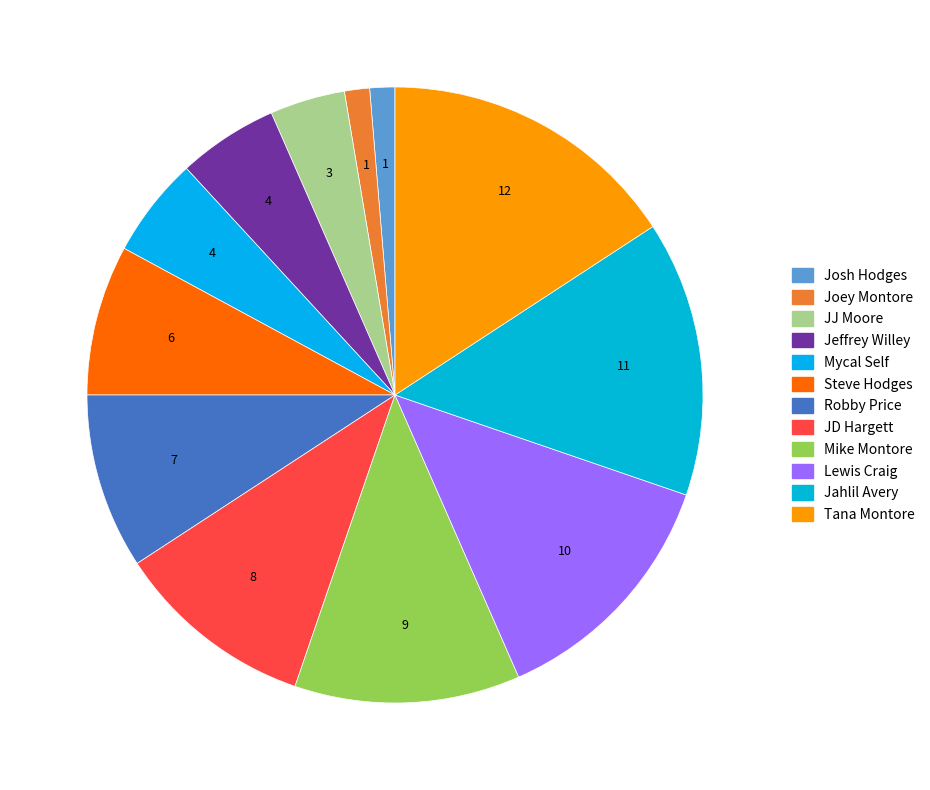

To the nearest percent, what is the difference between the JD Hargett and Mike Montore slice percentages?

1%